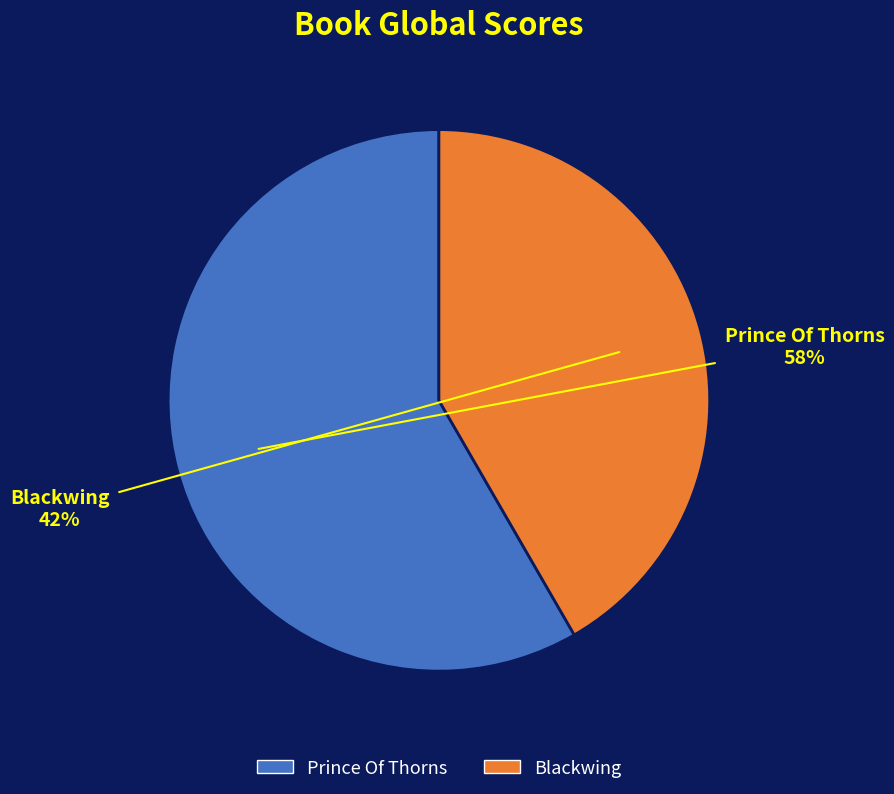

Between Blackwing and Prince Of Thorns, which is larger?

Prince Of Thorns